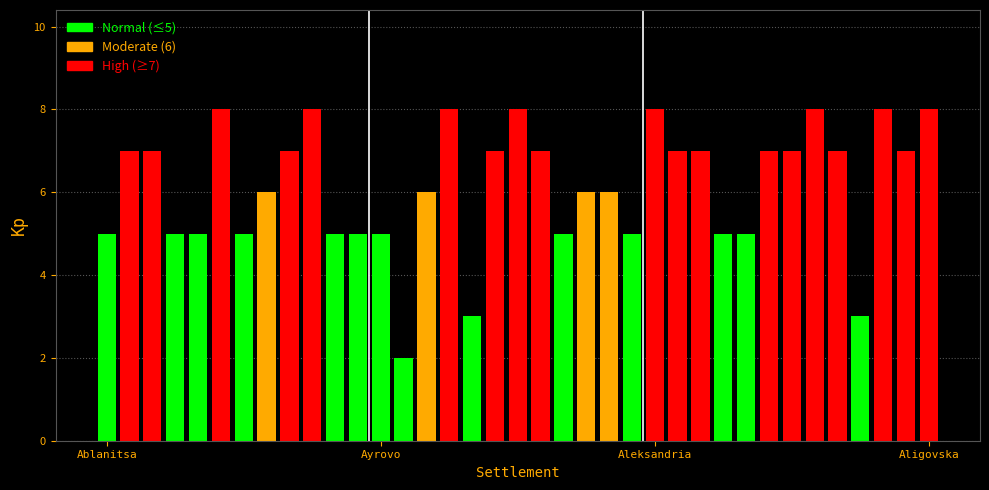

What is the greatest value displayed?

8